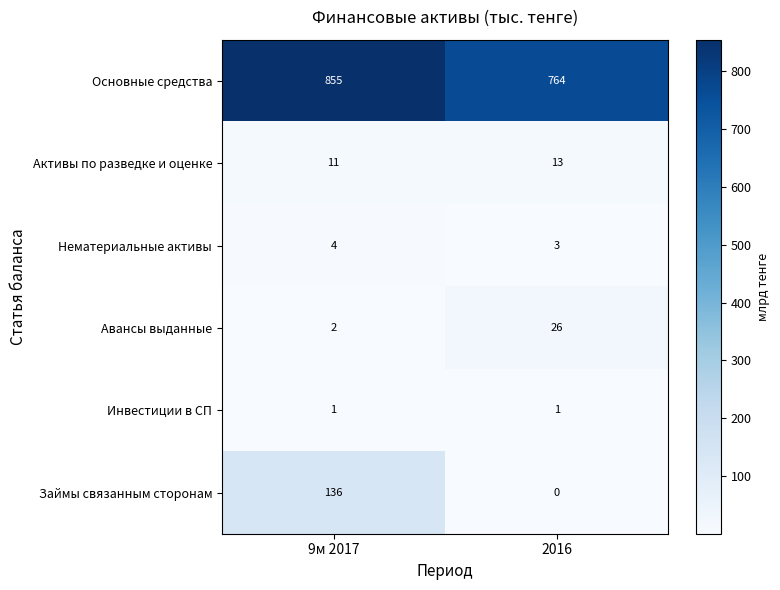

Count the number of data series in this chart.

6